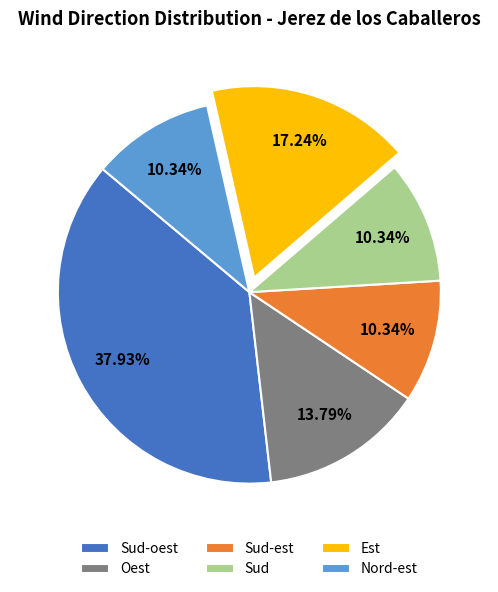

What is the largest slice in the pie chart?

Sud-oest